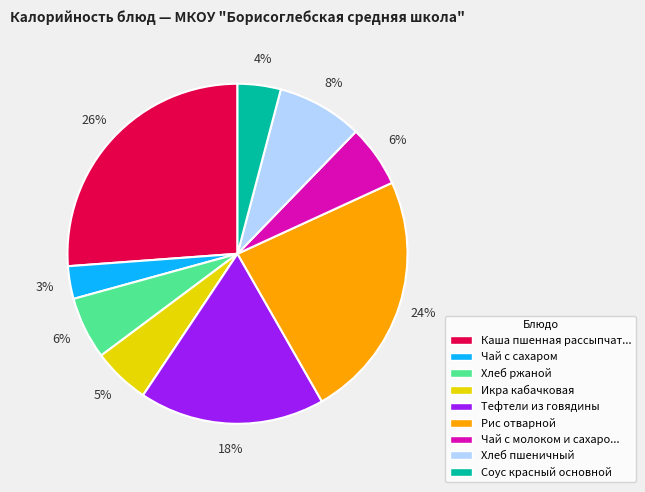

Does any single category account for the majority?

No